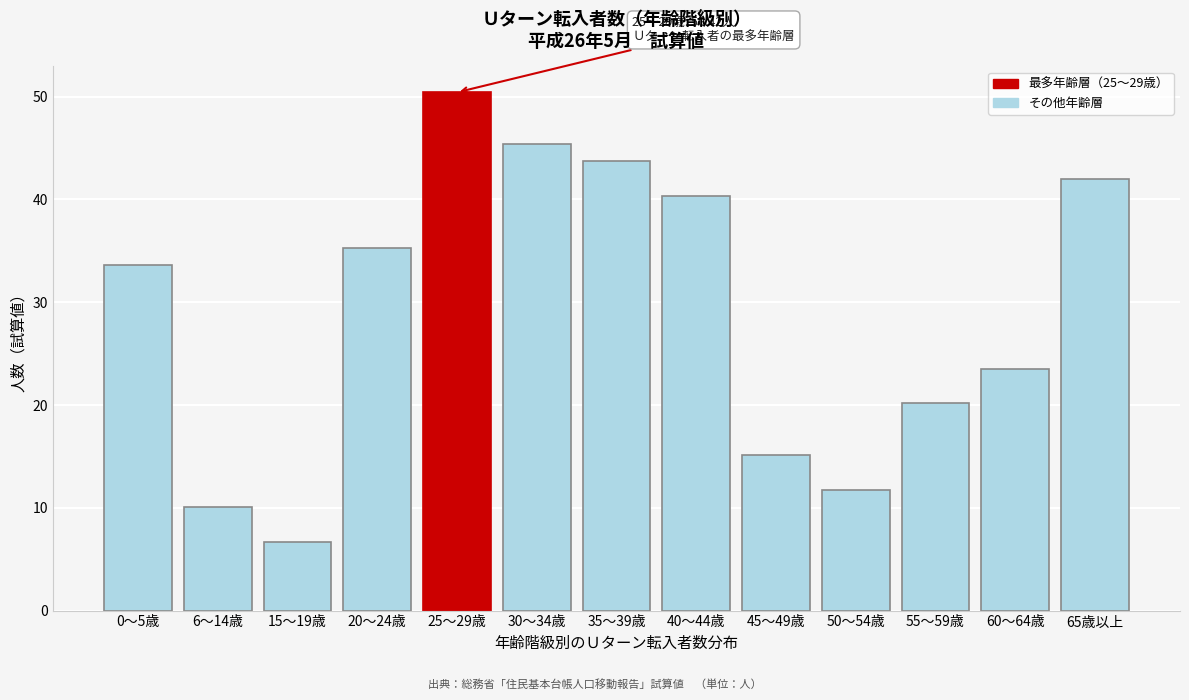

Reading left to right, list all the values displayed in this chart.

33.6	10.1	6.7	35.3	50.4	45.4	43.7	40.3	15.1	11.8	20.2	23.5	42.0